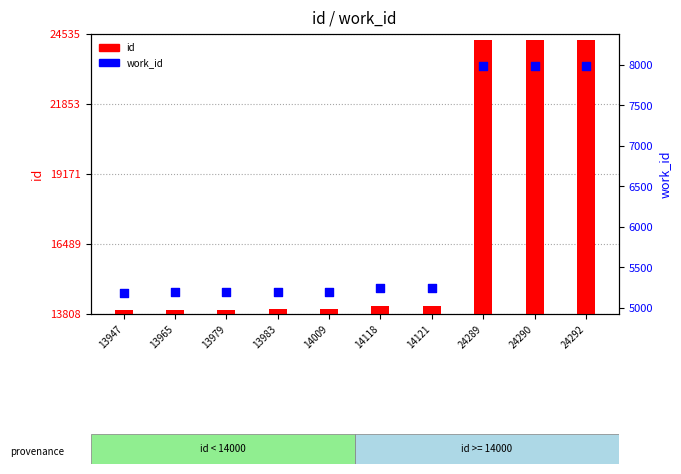

Which series contains the lowest Y value?

work_id